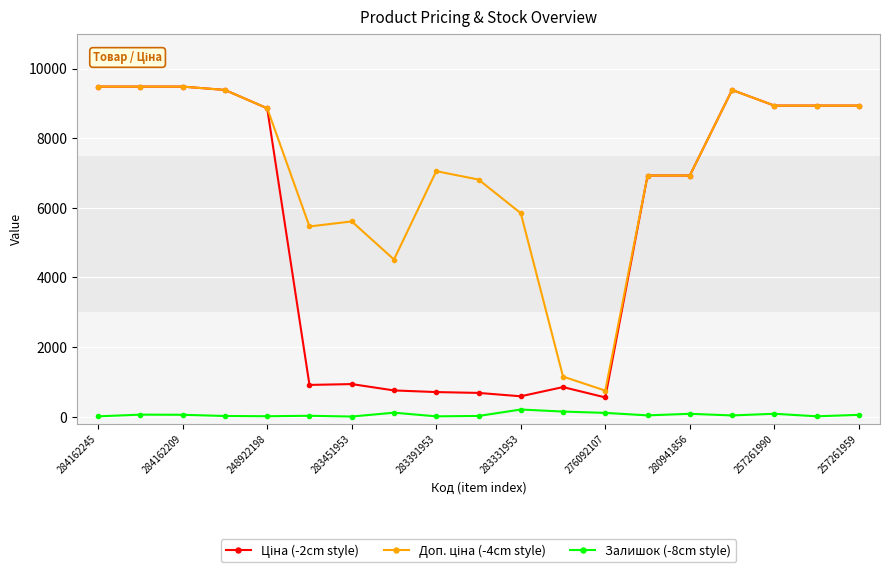

True or false: Залишок (-8cm style) has more than 0 points higher than both neighbors.

True